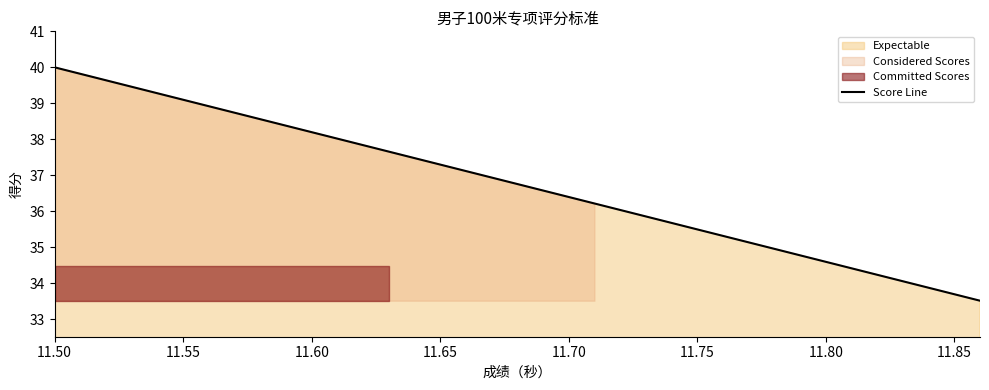

At which label does Score Line reach its peak?

11.50